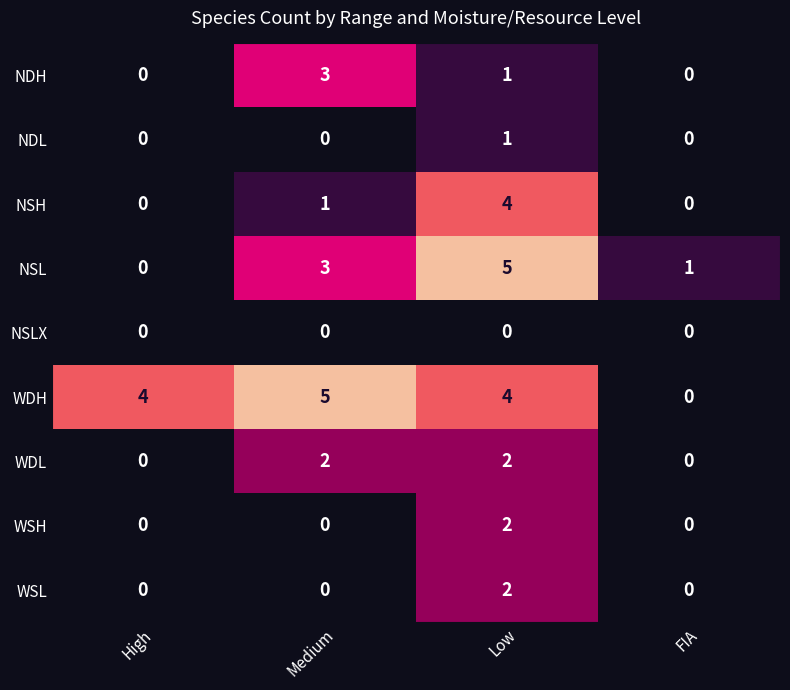

What is the greatest value displayed?

5